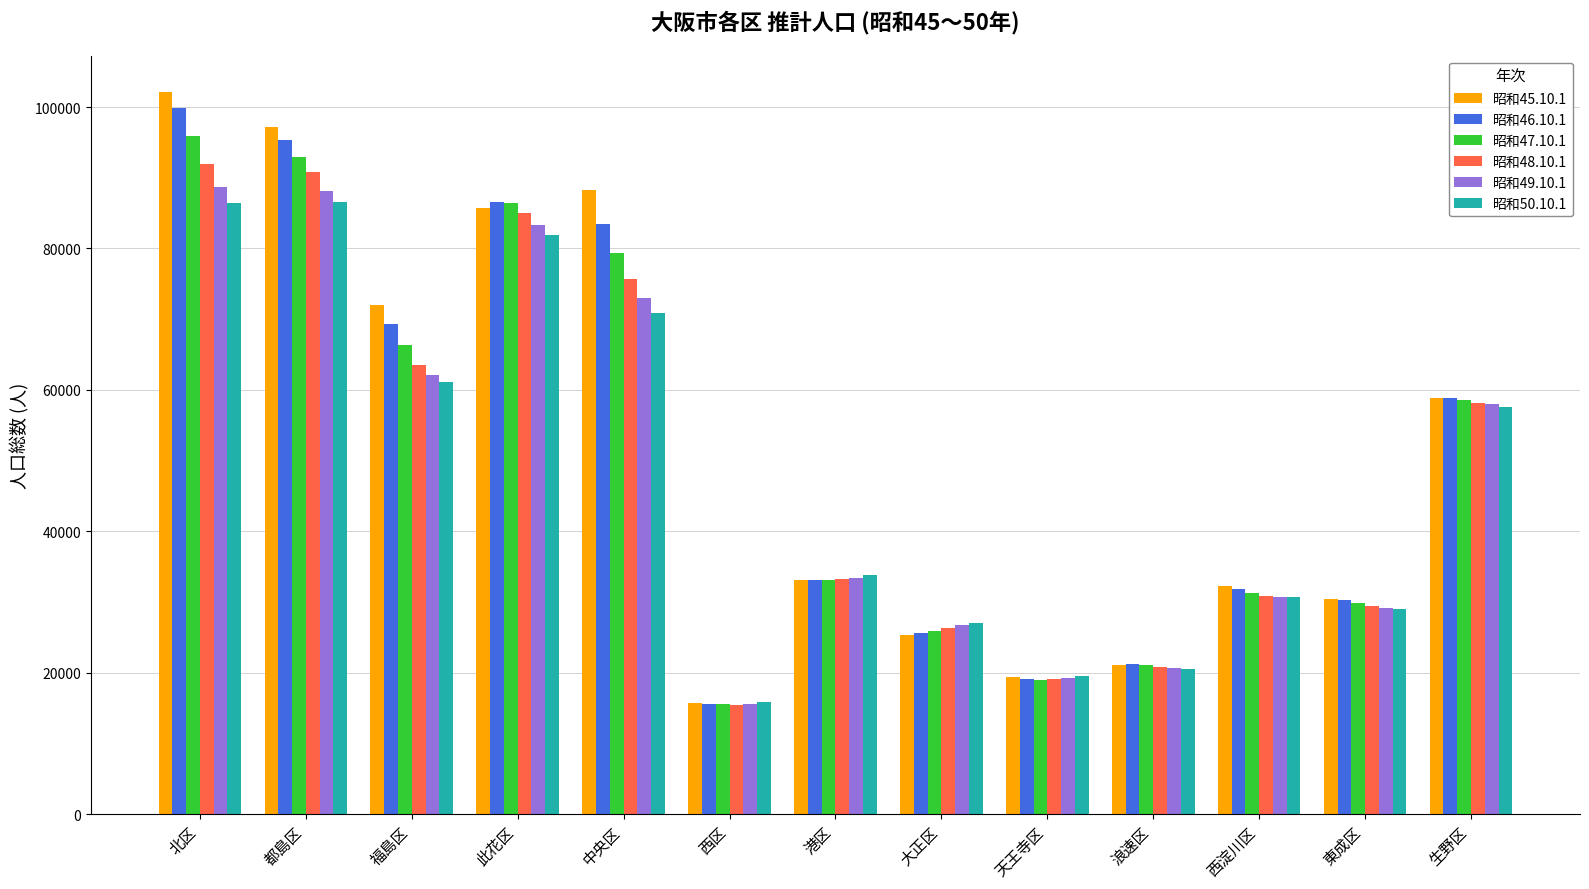

How many distinct data groups are displayed?

6